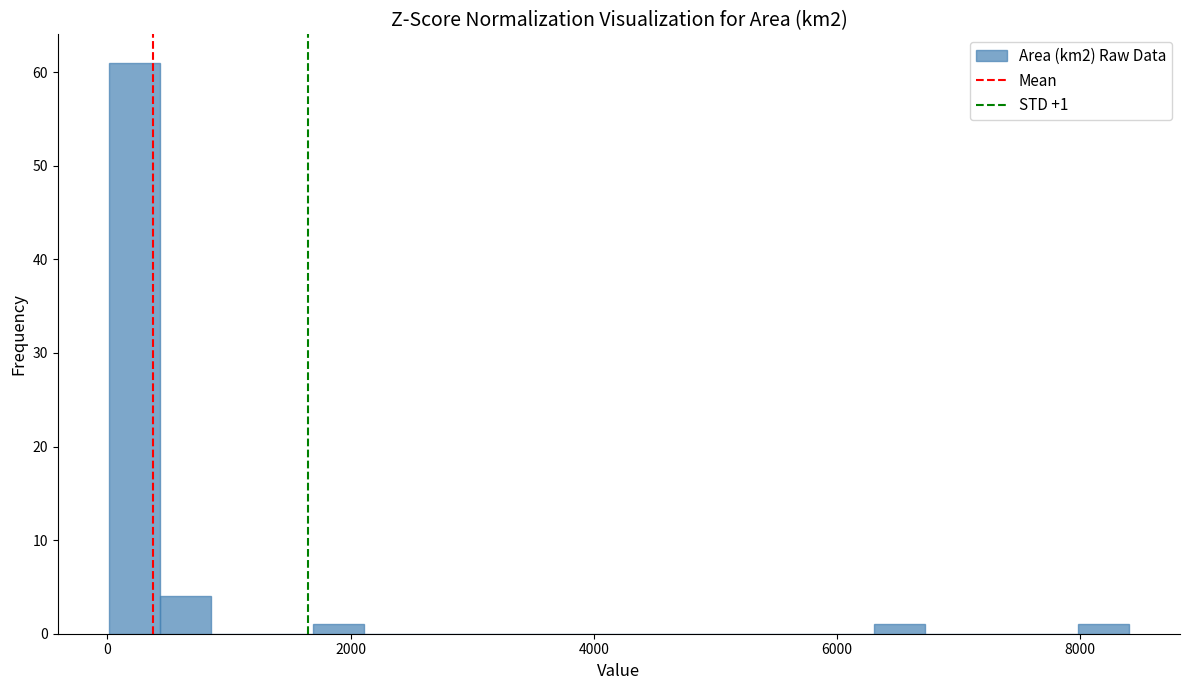

Read against the x-axis, roughly where is the centre of the tallest bar?

200